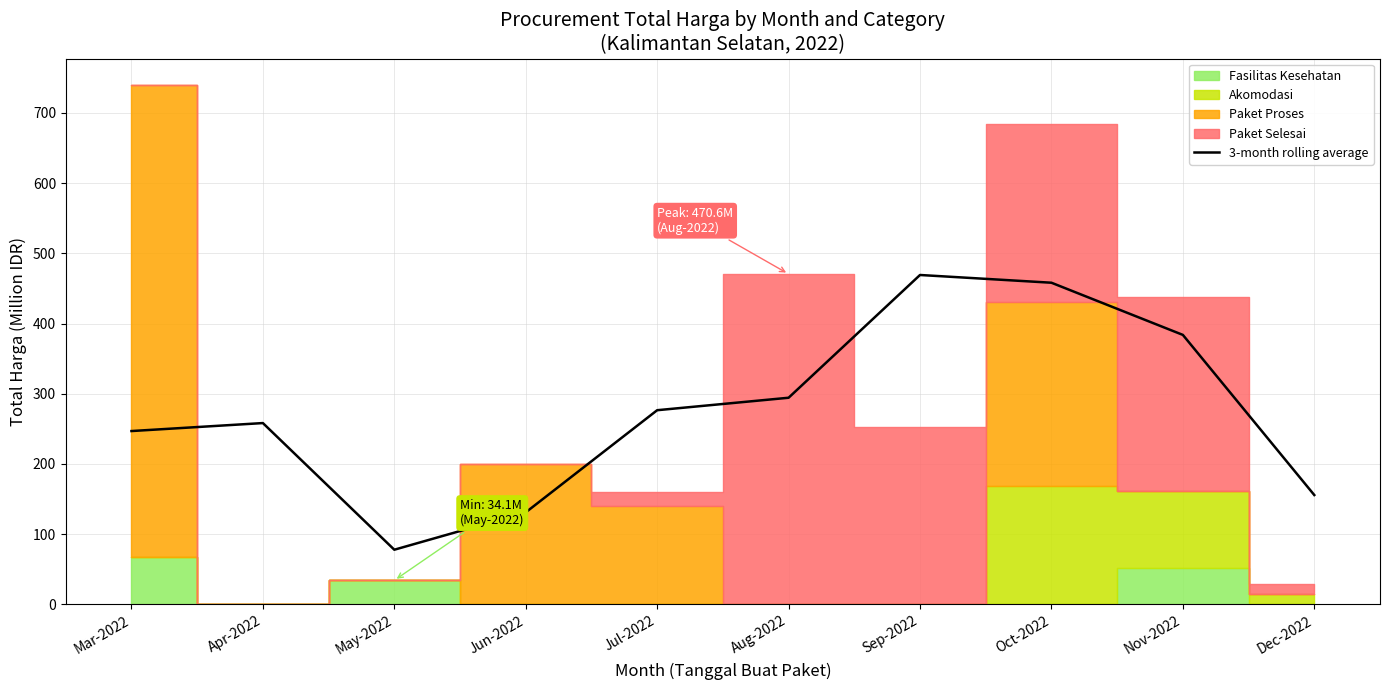

How many data points are less than 276?

5